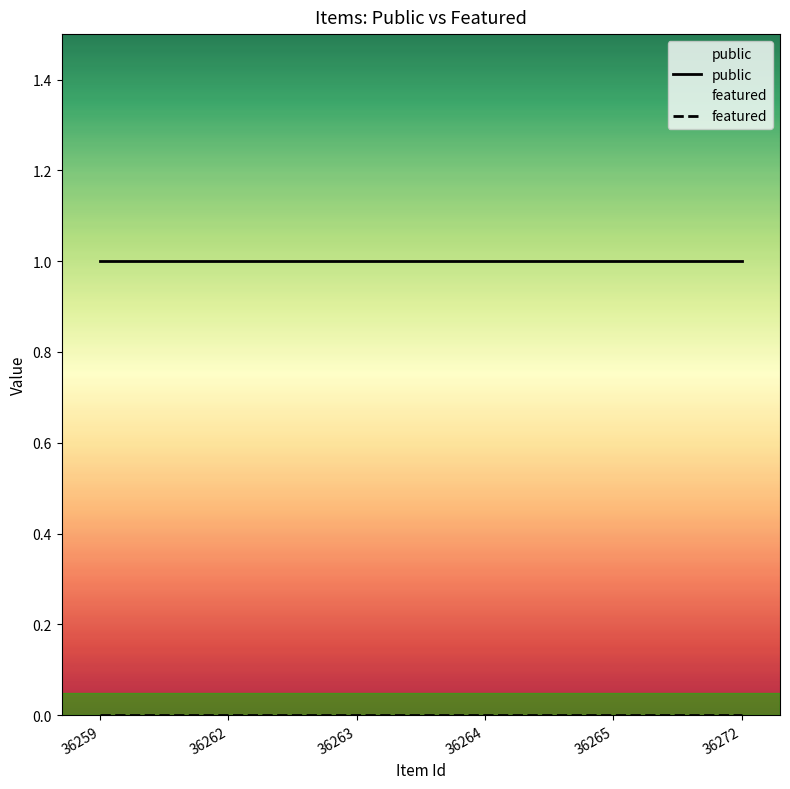

Reading right to left, extract all data points from this chart.

public: 36272=1	36265=1	36264=1	36263=1	36262=1	36259=1
featured: 36272=0	36265=0	36264=0	36263=0	36262=0	36259=0